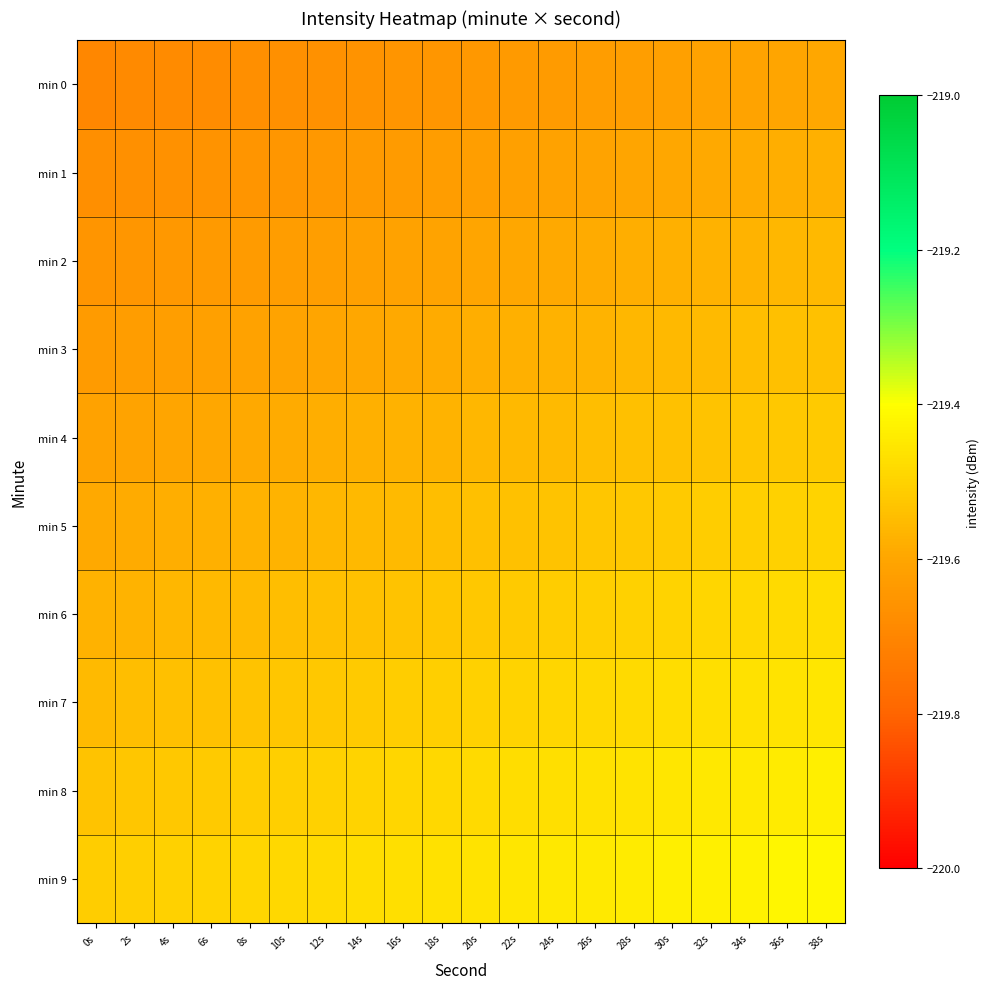

Rank the series at 8s from lowest to highest value.

min 0, min 1, min 2, min 3, min 4, min 5, min 6, min 7, min 8, min 9